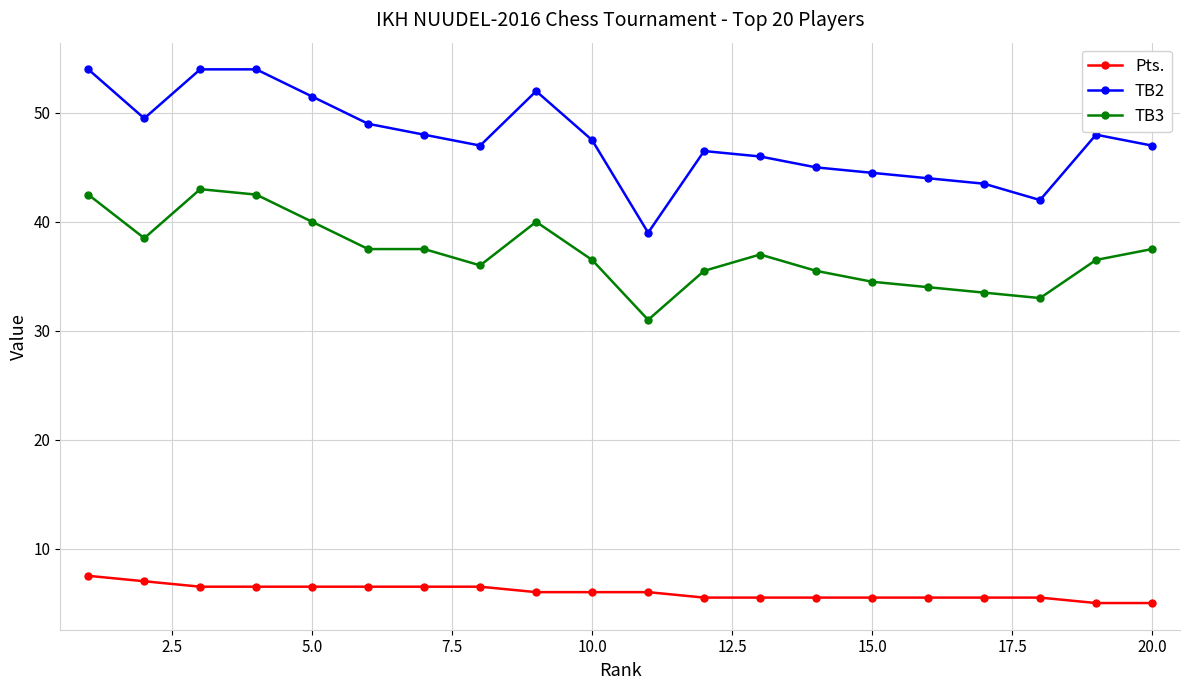

True or false: TB2 and Pts. intersect in this chart.

False